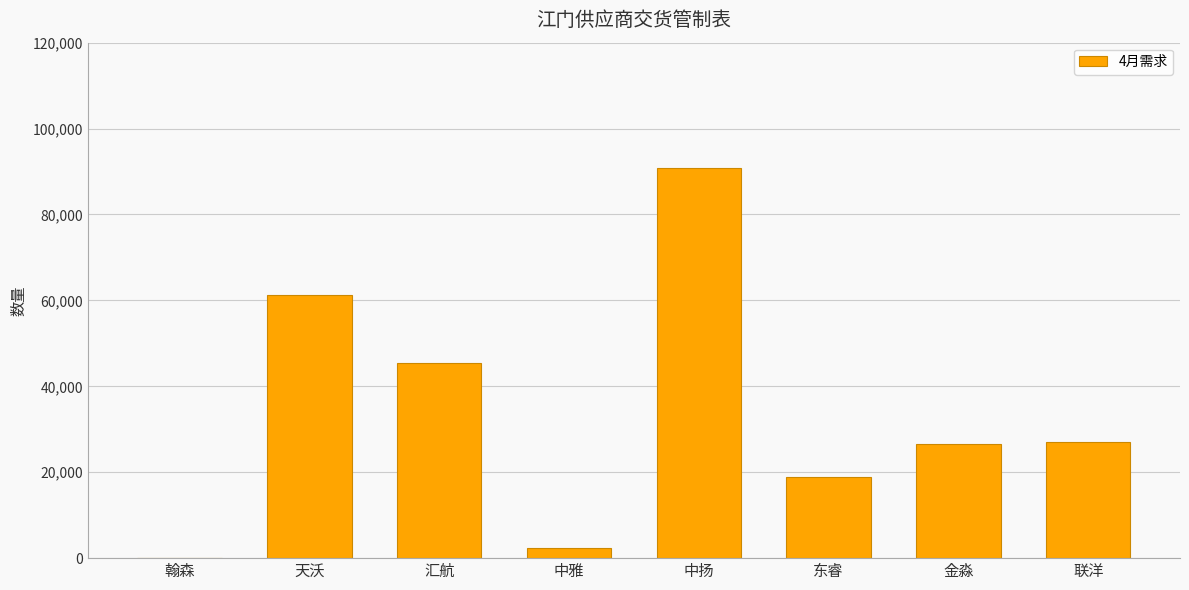

What is the sum of the values at 汇航 and 天沃?

106618